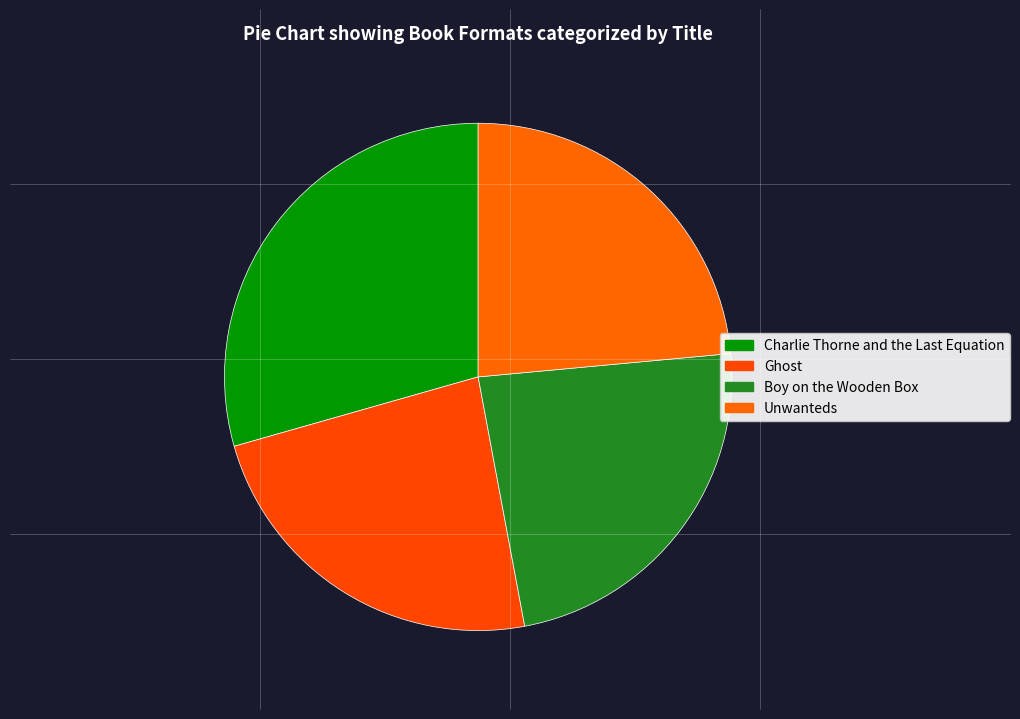

Which slice is the largest?

Charlie Thorne and the Last Equation